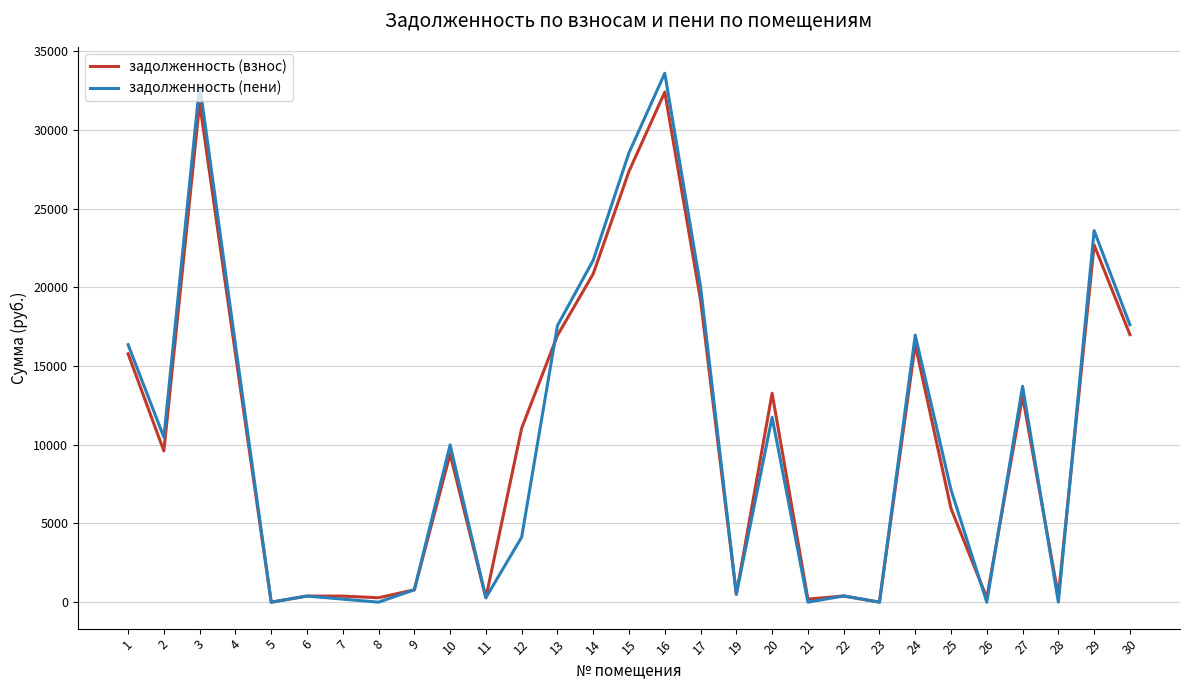

Which series has the largest range (max minus min)?

задолженность (пени)